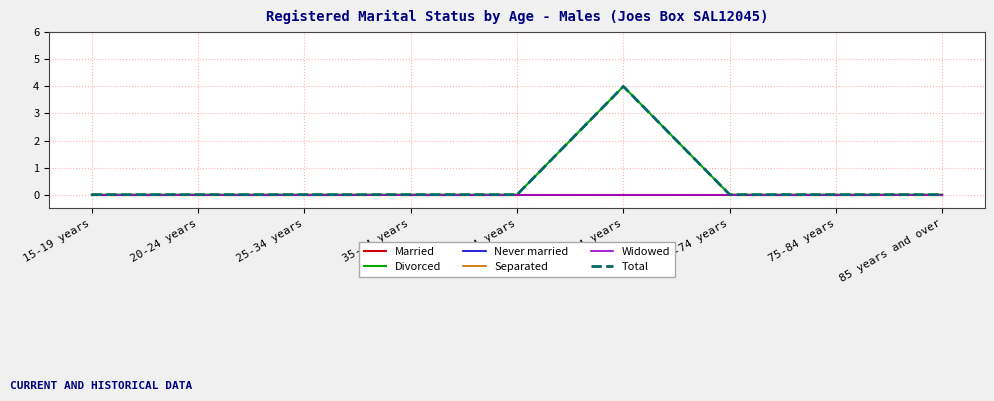

Reading left to right, what are all the values shown in this chart?

Married: 15-19 years=0	20-24 years=0	25-34 years=0	35-44 years=0	45-54 years=0	55-64 years=0	65-74 years=0	75-84 years=0	85 years and over=0
Divorced: 15-19 years=0	20-24 years=0	25-34 years=0	35-44 years=0	45-54 years=0	55-64 years=4	65-74 years=0	75-84 years=0	85 years and over=0
Never married: 15-19 years=0	20-24 years=0	25-34 years=0	35-44 years=0	45-54 years=0	55-64 years=0	65-74 years=0	75-84 years=0	85 years and over=0
Separated: 15-19 years=0	20-24 years=0	25-34 years=0	35-44 years=0	45-54 years=0	55-64 years=0	65-74 years=0	75-84 years=0	85 years and over=0
Widowed: 15-19 years=0	20-24 years=0	25-34 years=0	35-44 years=0	45-54 years=0	55-64 years=0	65-74 years=0	75-84 years=0	85 years and over=0
Total: 15-19 years=0	20-24 years=0	25-34 years=0	35-44 years=0	45-54 years=0	55-64 years=4	65-74 years=0	75-84 years=0	85 years and over=0